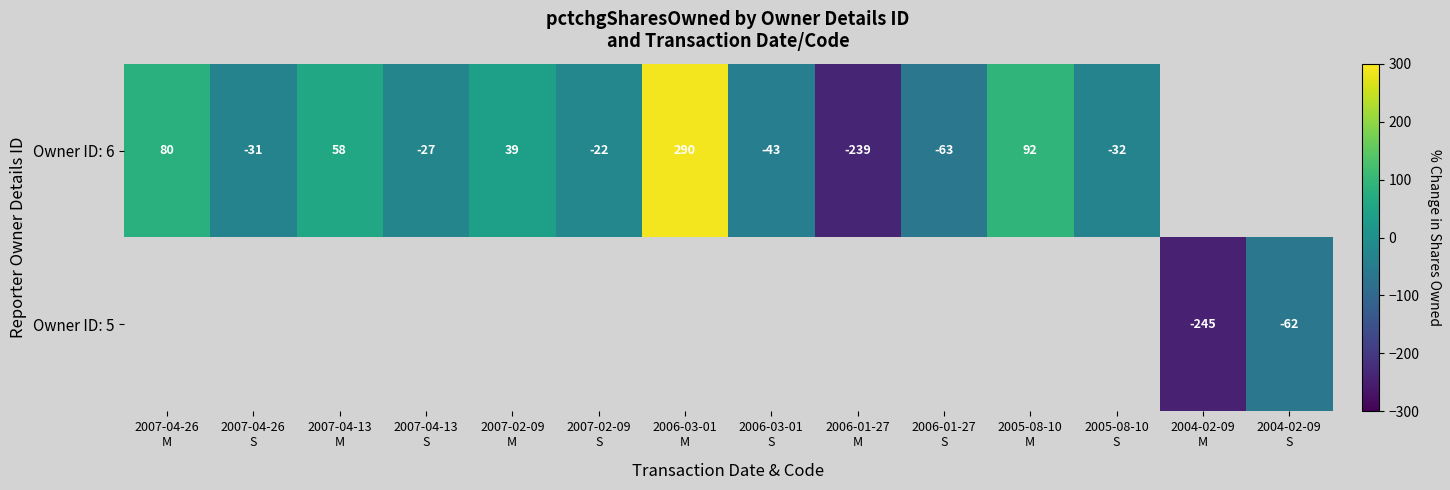

Where is Owner ID: 6 nearest to the value 25?

2007-02-09 M